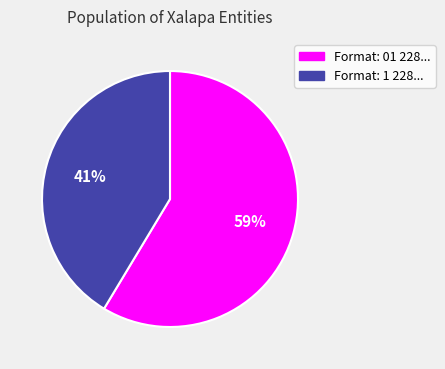

To the nearest percent, what is the average slice percentage?

50%